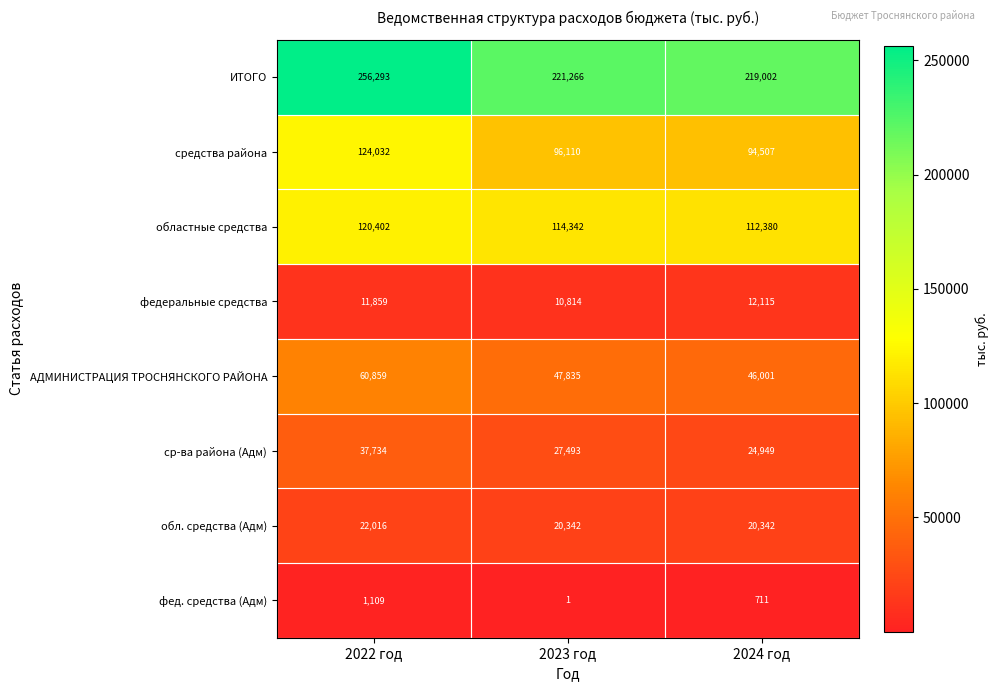

Reading left to right, extract all data points from this chart.

ИТОГО: 2022 год=256293	2023 год=221266	2024 год=219002
средства района: 2022 год=124032	2023 год=96110	2024 год=94507
областные средства: 2022 год=120402	2023 год=114342	2024 год=112380
федеральные средства: 2022 год=11859	2023 год=10814	2024 год=12115
АДМИНИСТРАЦИЯ ТРОСНЯНСКОГО РАЙОНА: 2022 год=60859	2023 год=47835	2024 год=46001
ср-ва района (Адм): 2022 год=37734	2023 год=27493	2024 год=24949
обл. средства (Адм): 2022 год=22016	2023 год=20342	2024 год=20342
фед. средства (Адм): 2022 год=1109	2023 год=1	2024 год=711